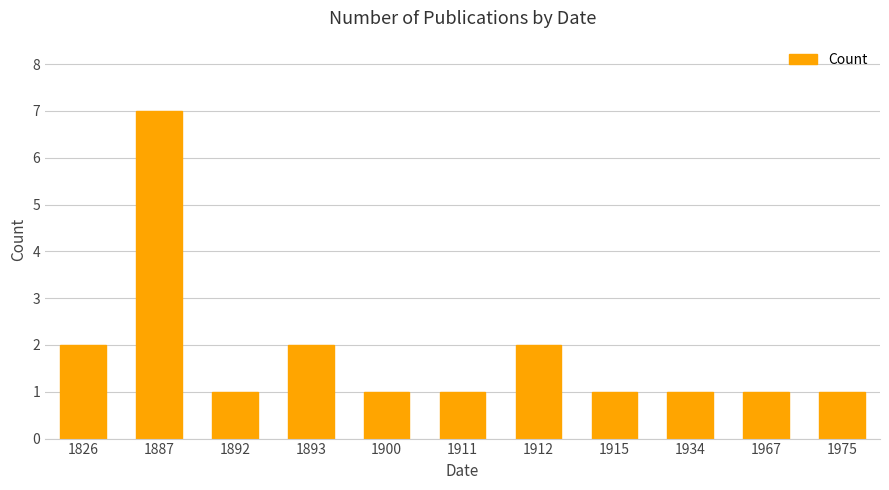

Which category has the highest value across all series?

1887